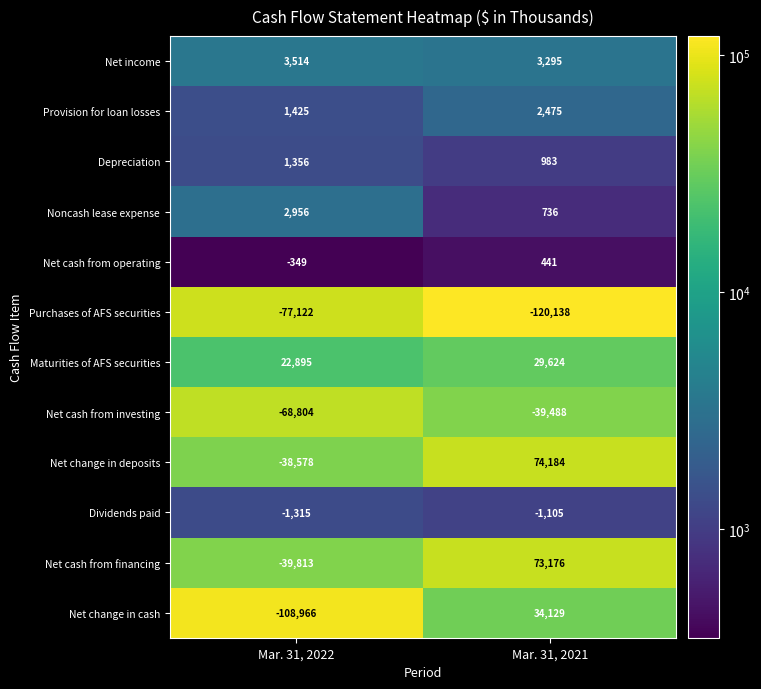

Which series has the largest range (max minus min)?

Net change in cash